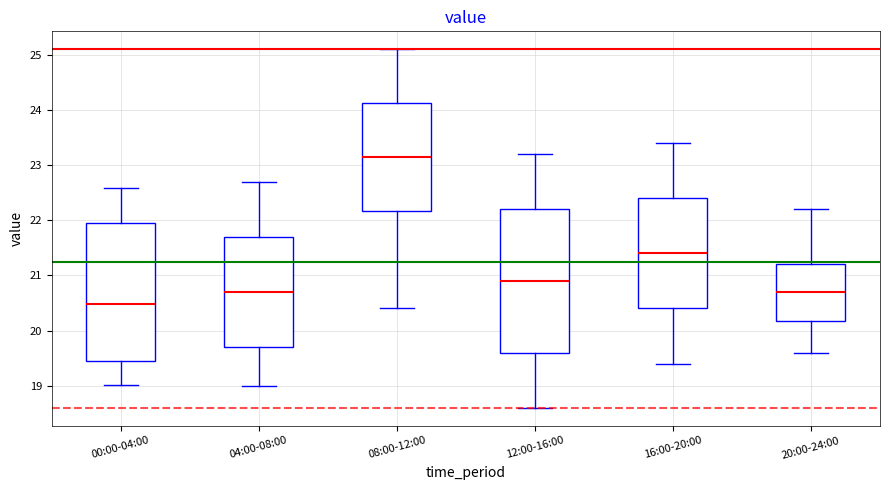

Which box has the lowest median line?

00:00-04:00